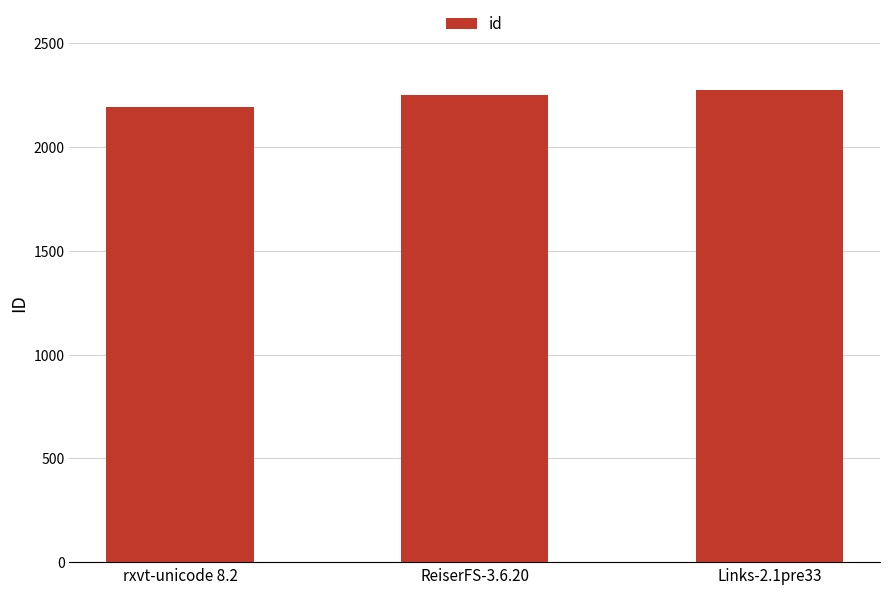

Rank the categories by value from highest to lowest.

Links-2.1pre33, ReiserFS-3.6.20, rxvt-unicode 8.2